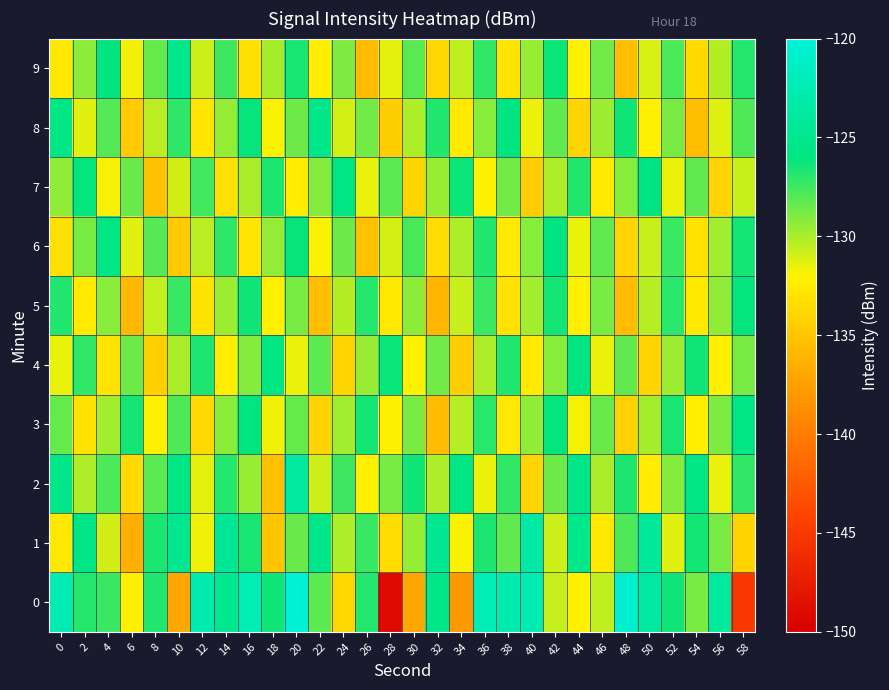

How many series are shown in this chart?

10